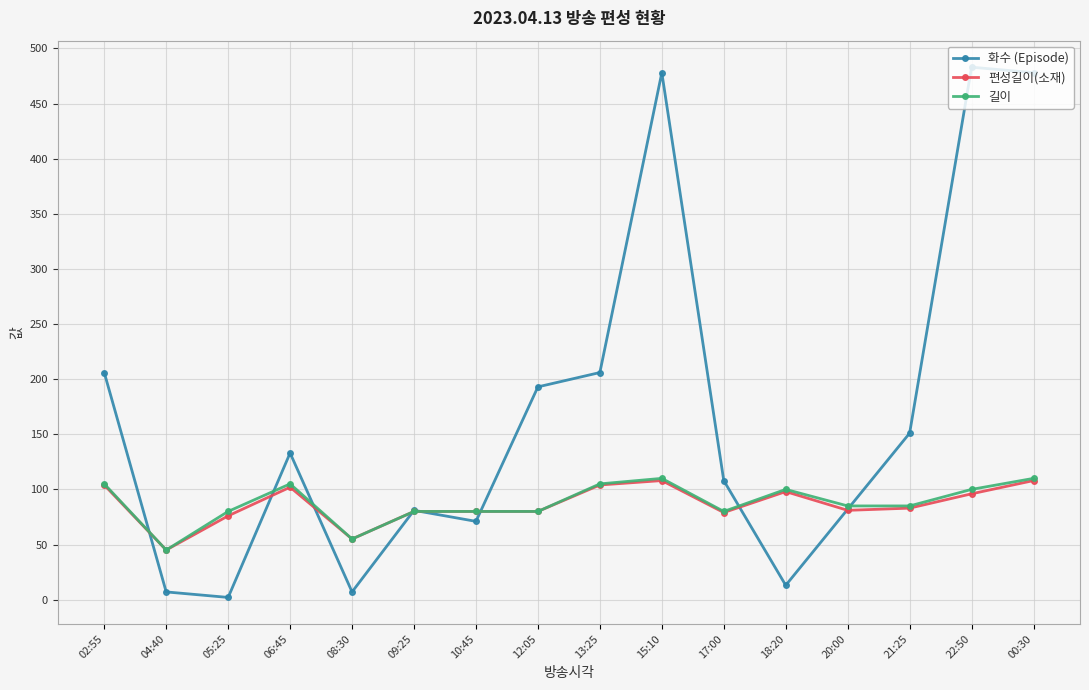

Count the number of data series in this chart.

3